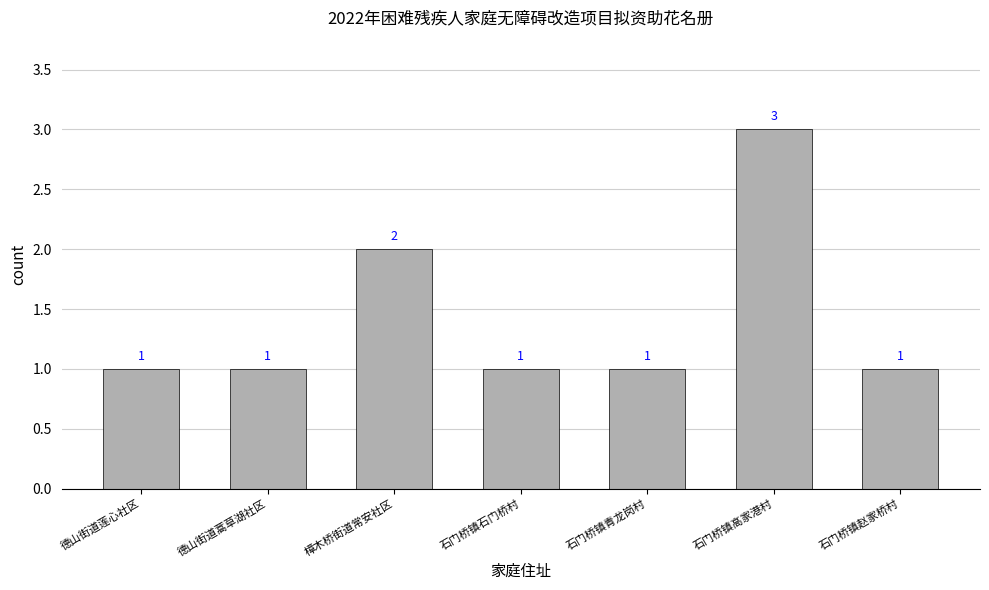

What position from the left is 石门桥镇青龙岗村?

5